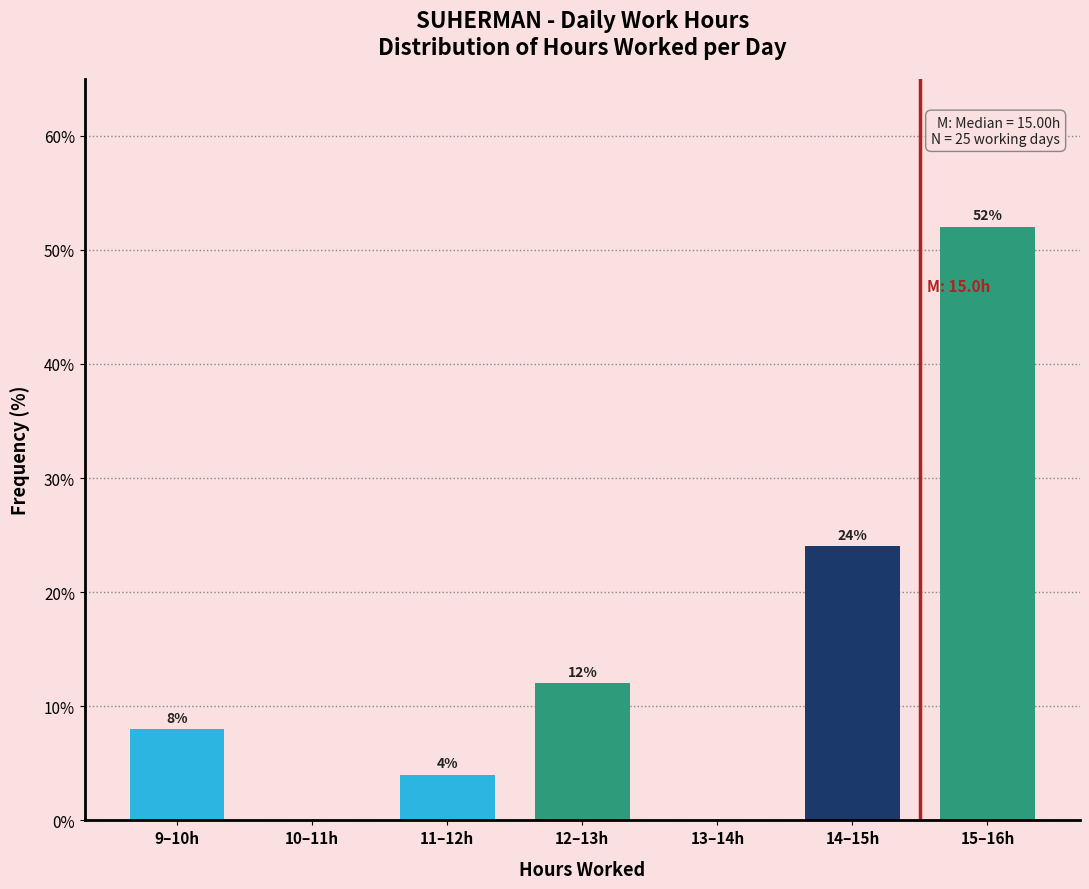

Reading left to right, list all the values displayed in this chart.

9–10h=8	10–11h=0	11–12h=4	12–13h=12	13–14h=0	14–15h=24	15–16h=52